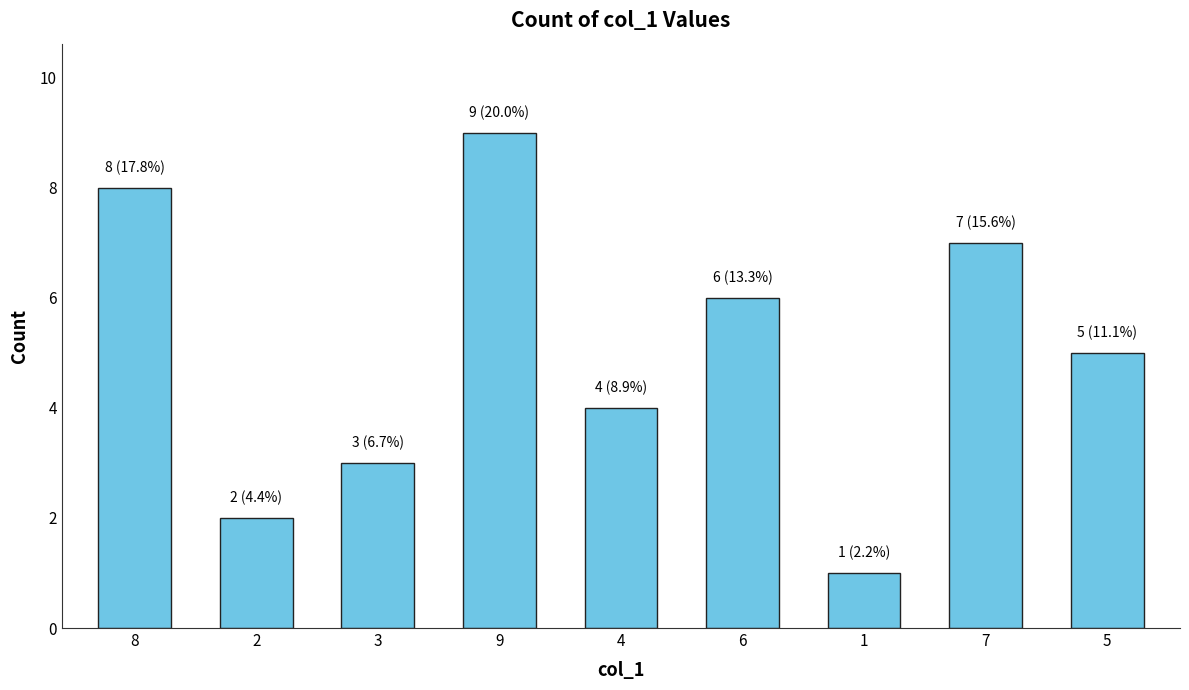

What is the maximum value shown in the chart?

9